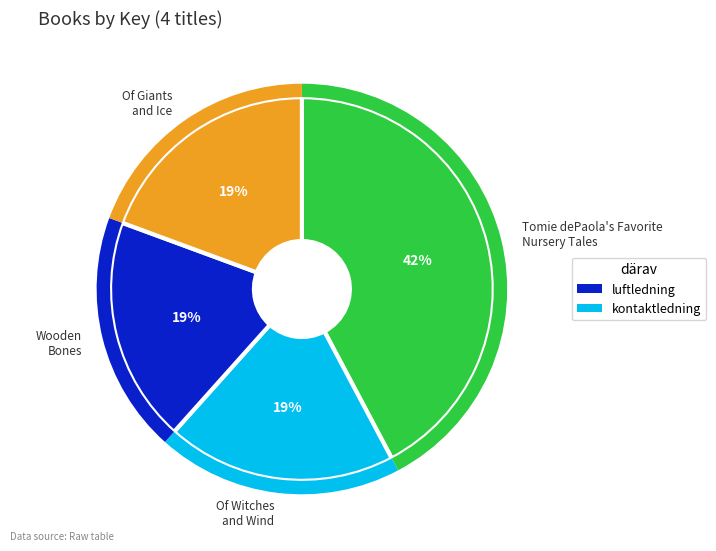

What is the smallest slice in the pie chart?

Wooden
Bones